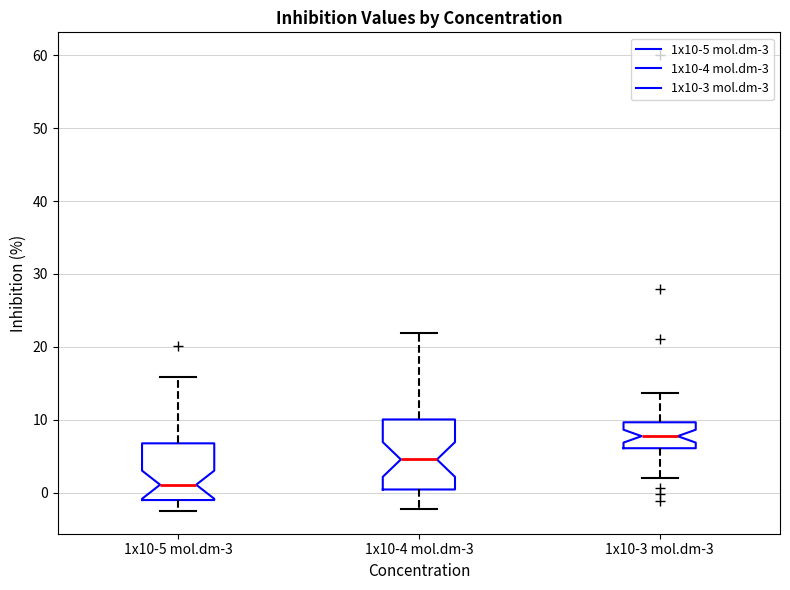

Reading left to right, transcribe this box plot: for each box, give where its median line is, the range the box spans, and where its two whiskers end, as read against the y-axis. The values are not printed on the chart, so give them approximately, as read against the axis.

1x10-5 mol.dm-3: median 1, box -1 to 7, whiskers -3 to 16
1x10-4 mol.dm-3: median 5, box 0 to 10, whiskers -2 to 22
1x10-3 mol.dm-3: median 8, box 6 to 10, whiskers 2 to 14